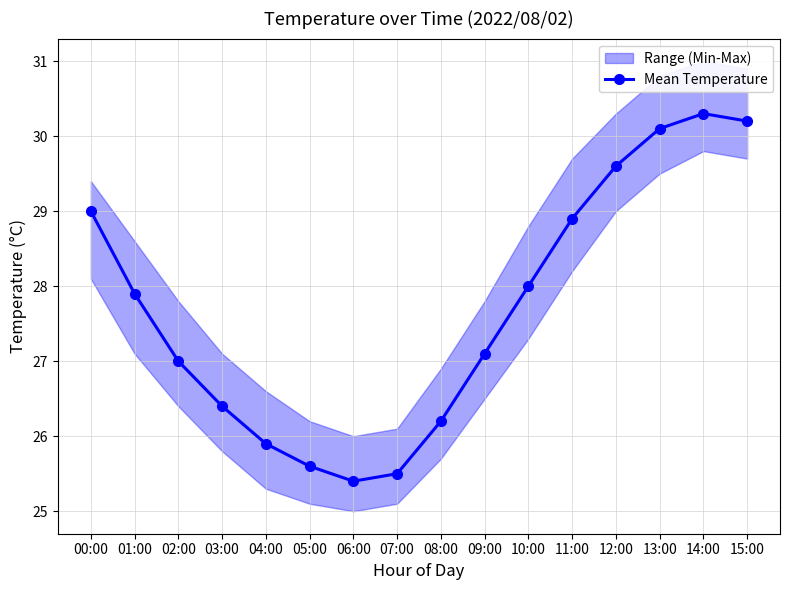

What is the label of the 14th point from the left?

13:00